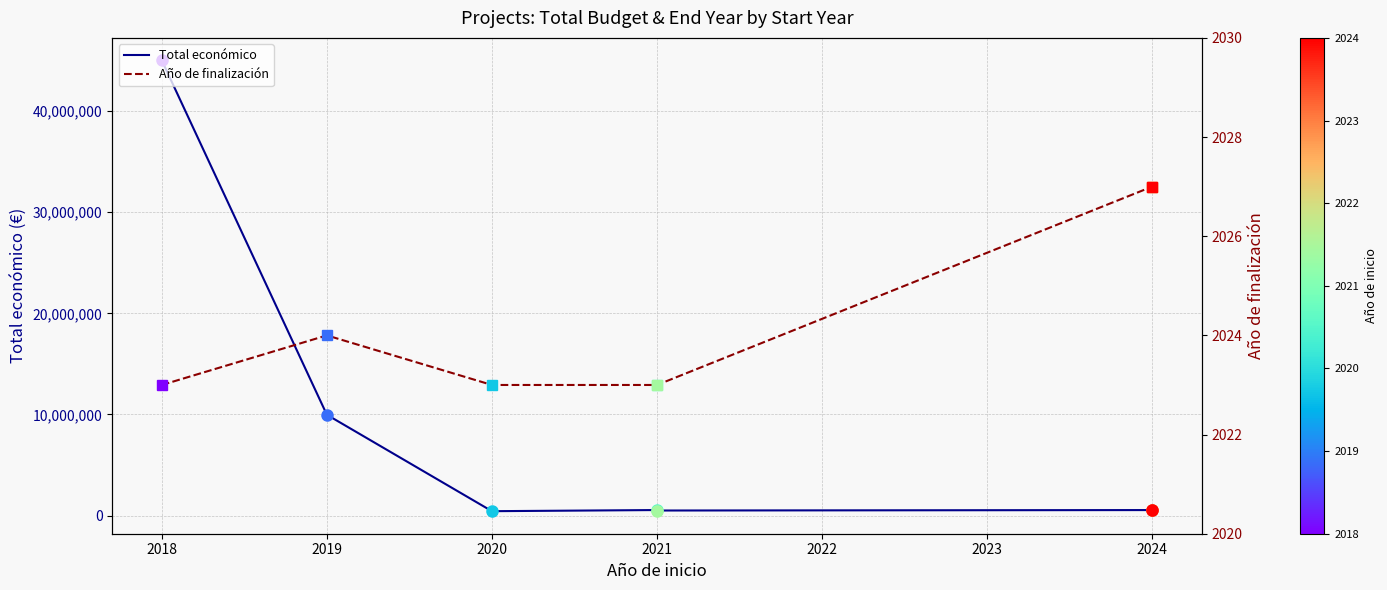

True or false: Año de finalización and Total económico intersect in this chart.

False